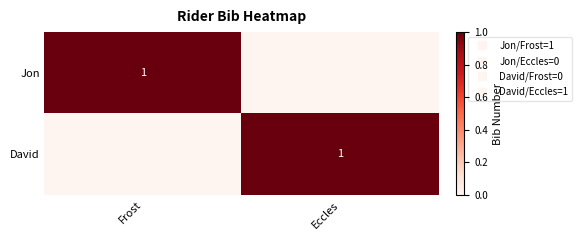

How many values in the David series are below 1?

1